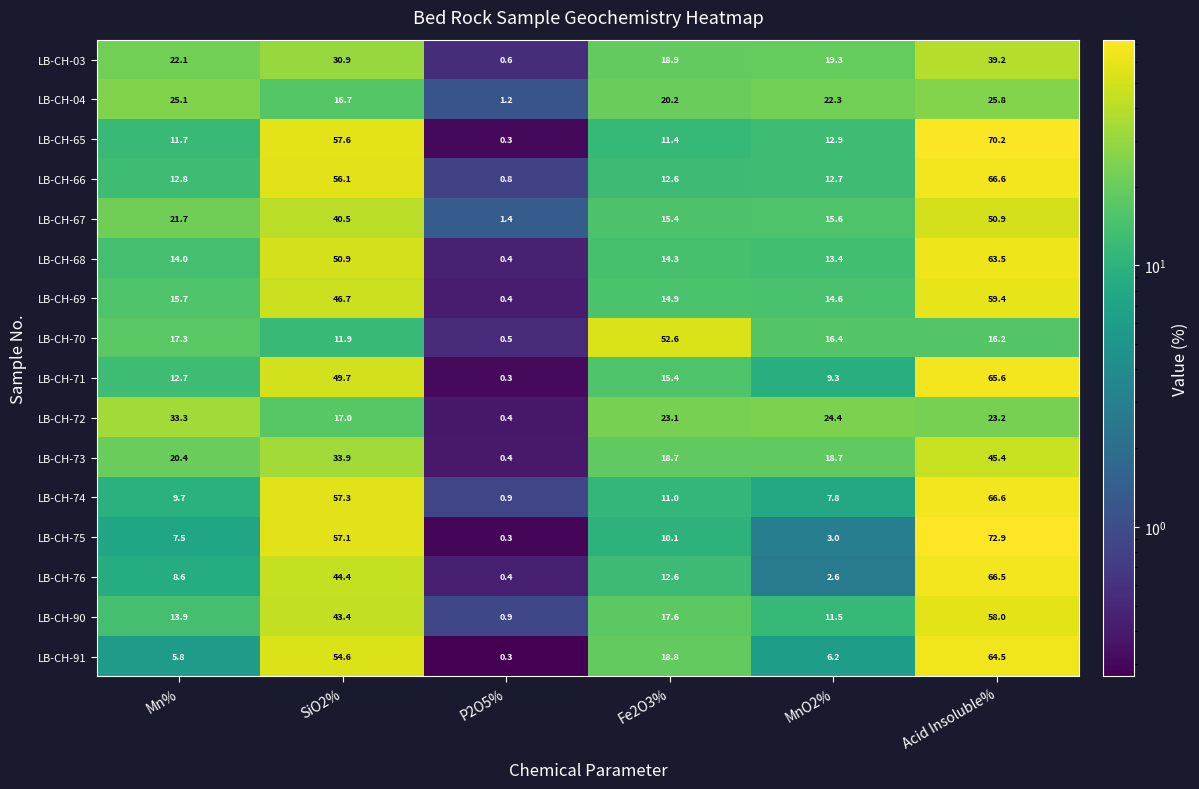

What is the sum of the LB-CH-66 values at Mn% and P2O5%?

13.6